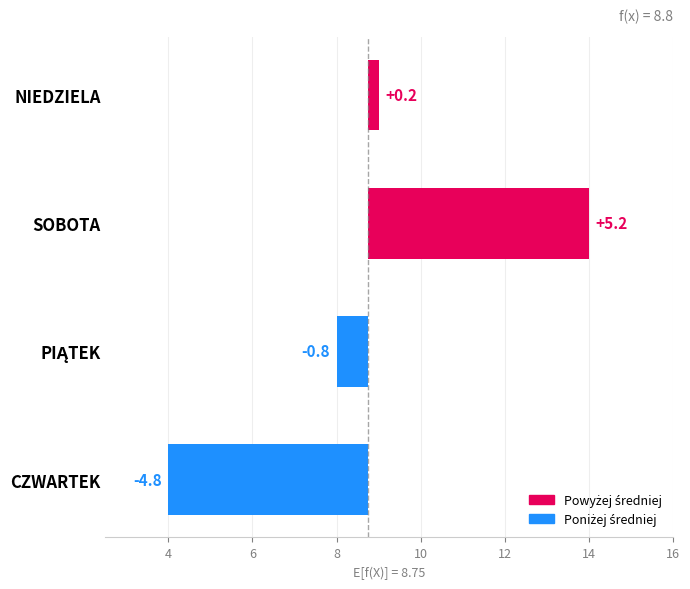

What is the difference between the maximum and second lowest values?

6.0